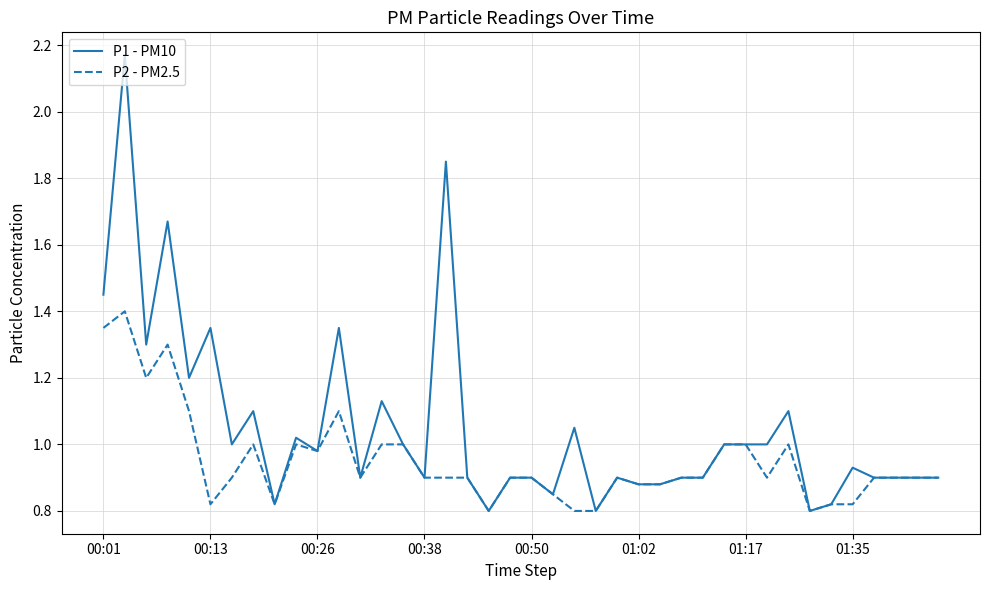

Which series has the largest total across all categories?

P1 - PM10